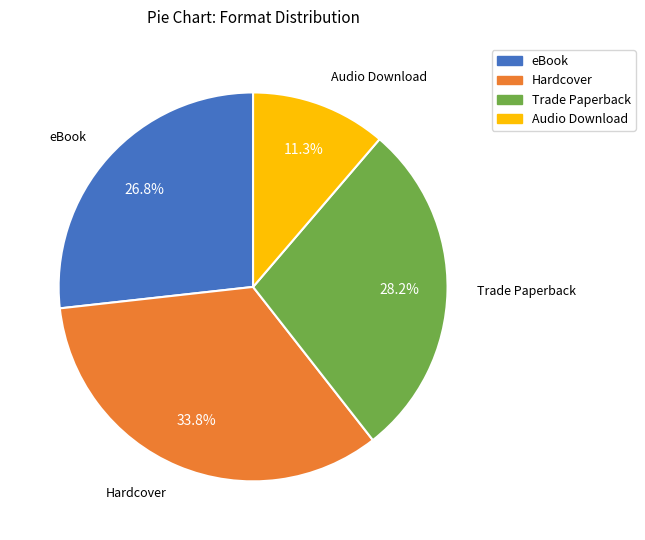

Does eBook account for over 50% of the chart?

No